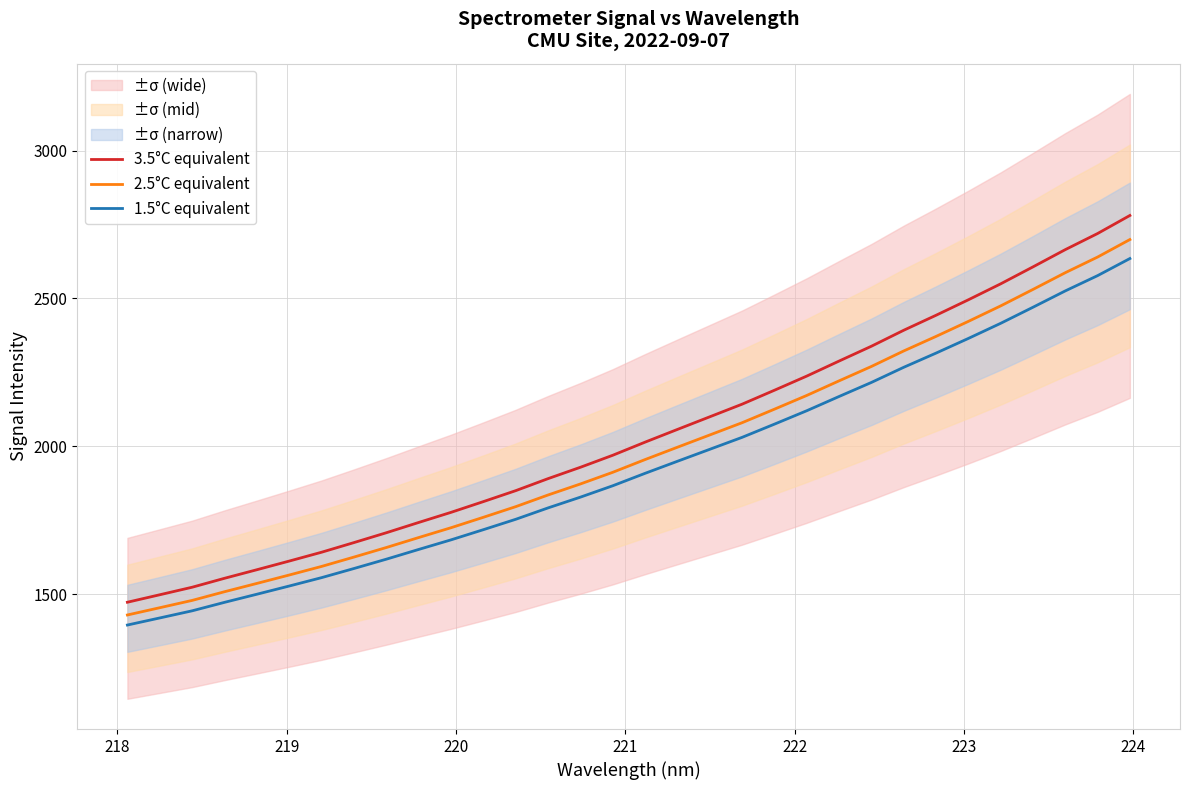

What is the maximum value for 3.5°C equivalent?

2780.7